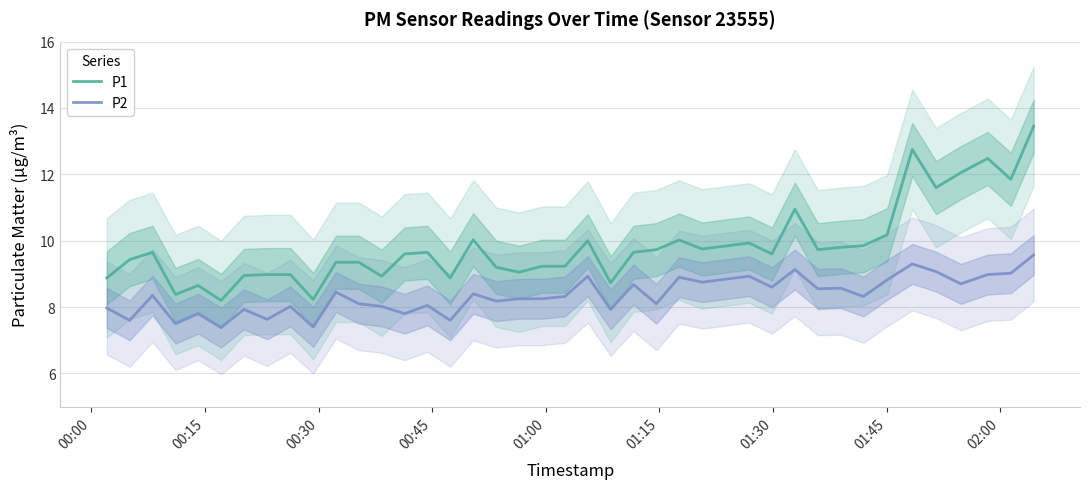

What is the minimum value for P2?

7.4